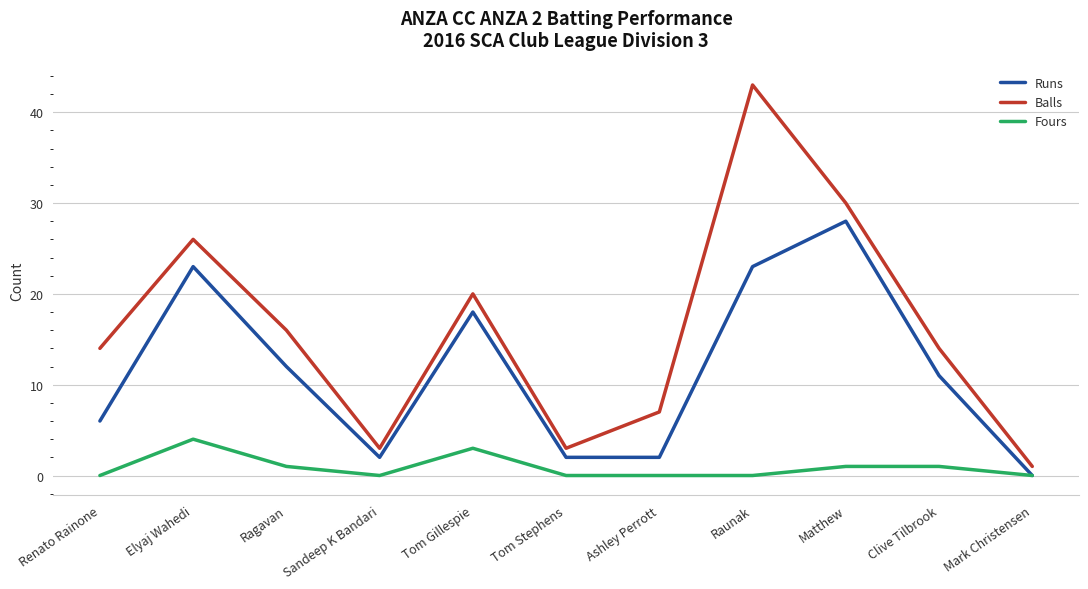

What are all the series names shown in the legend?

Runs, Balls, Fours